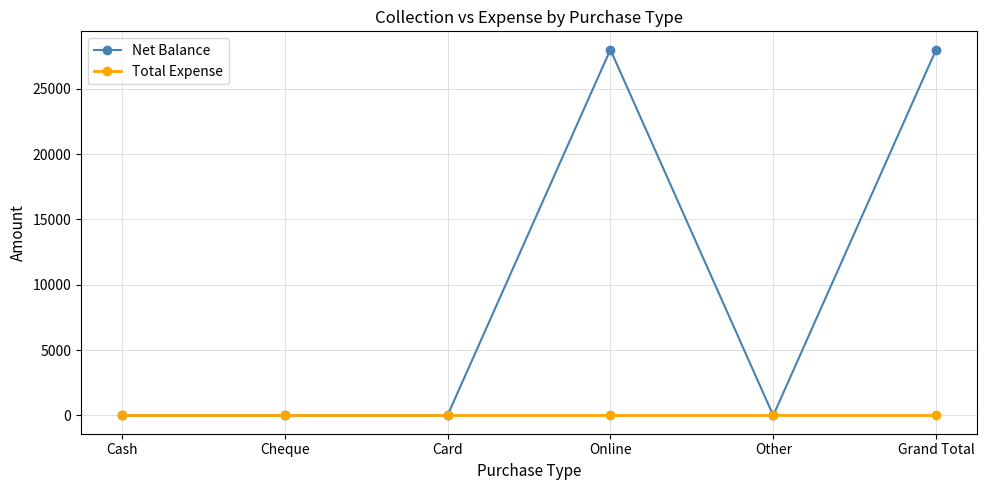

List the series in order of their overall mean, lowest first.

Total Expense, Net Balance